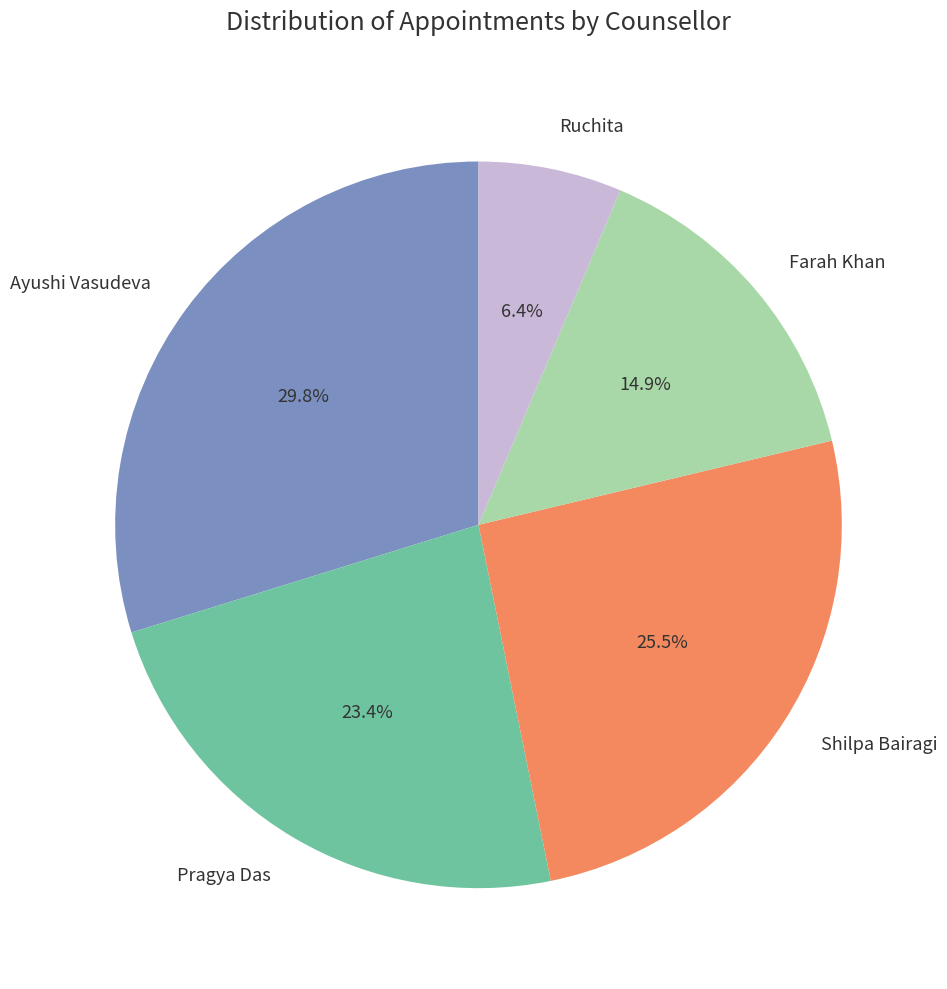

What is the total percentage of Pragya Das and Ruchita?

29.8%